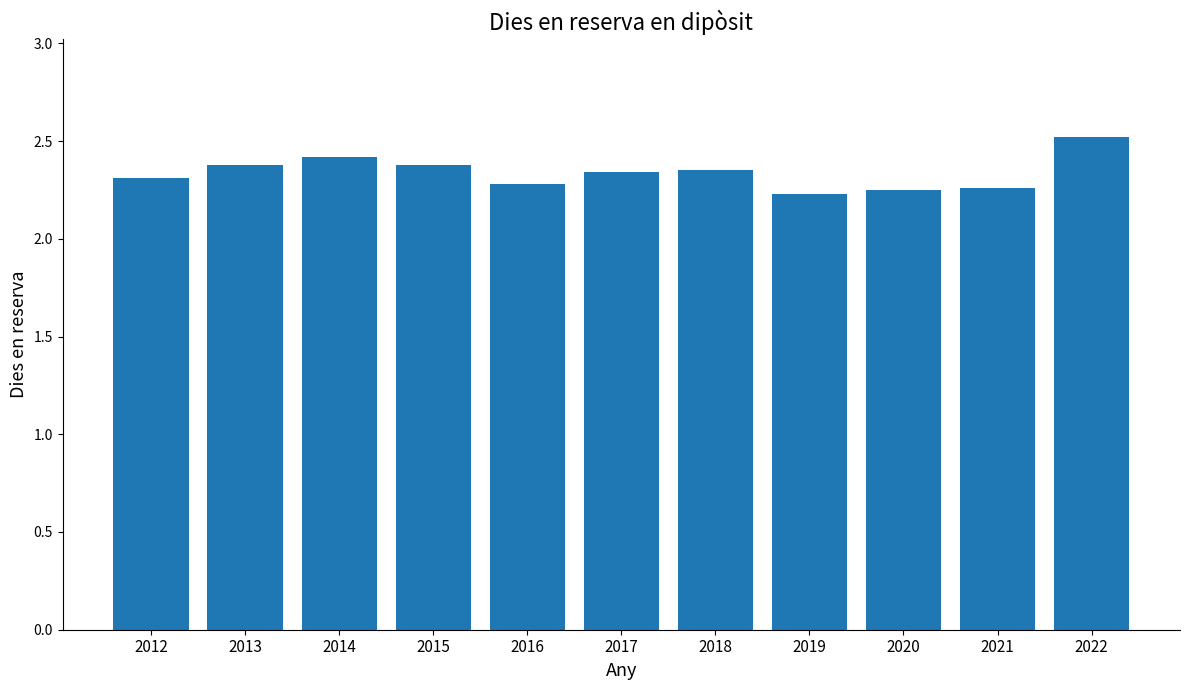

What is the maximum value shown in the chart?

2.5